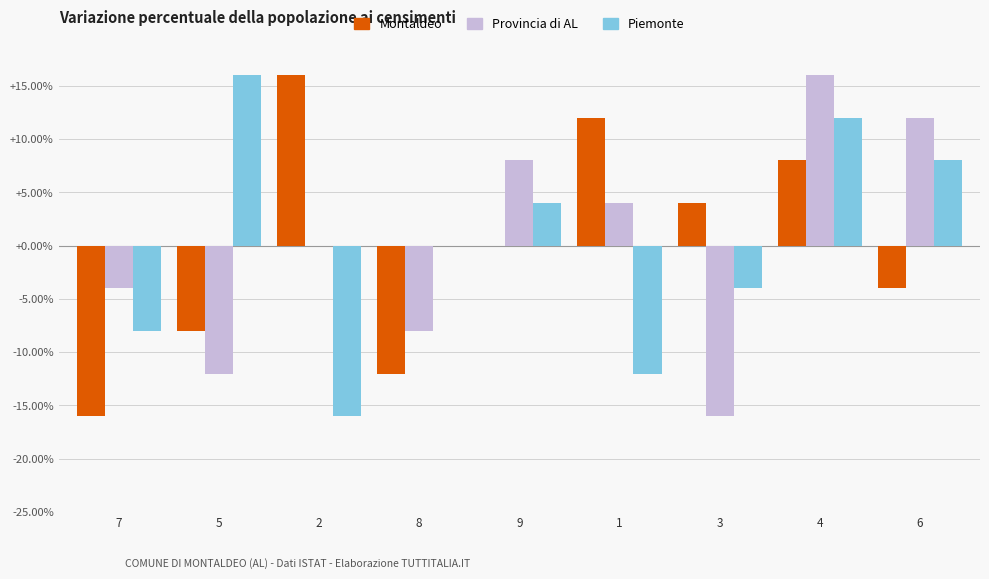

At which category is the sum across all series the highest?

4